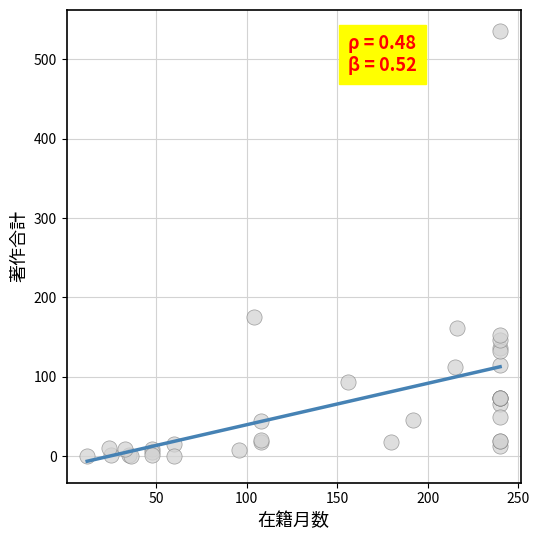

What Y value in the scatter plot is closest to 267?

175